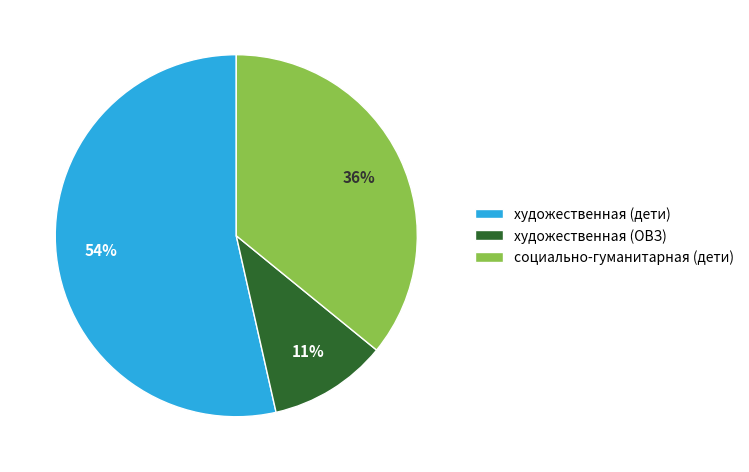

To the nearest percent, what is the difference between the художественная (ОВЗ) and художественная (дети) slice percentages?

43%